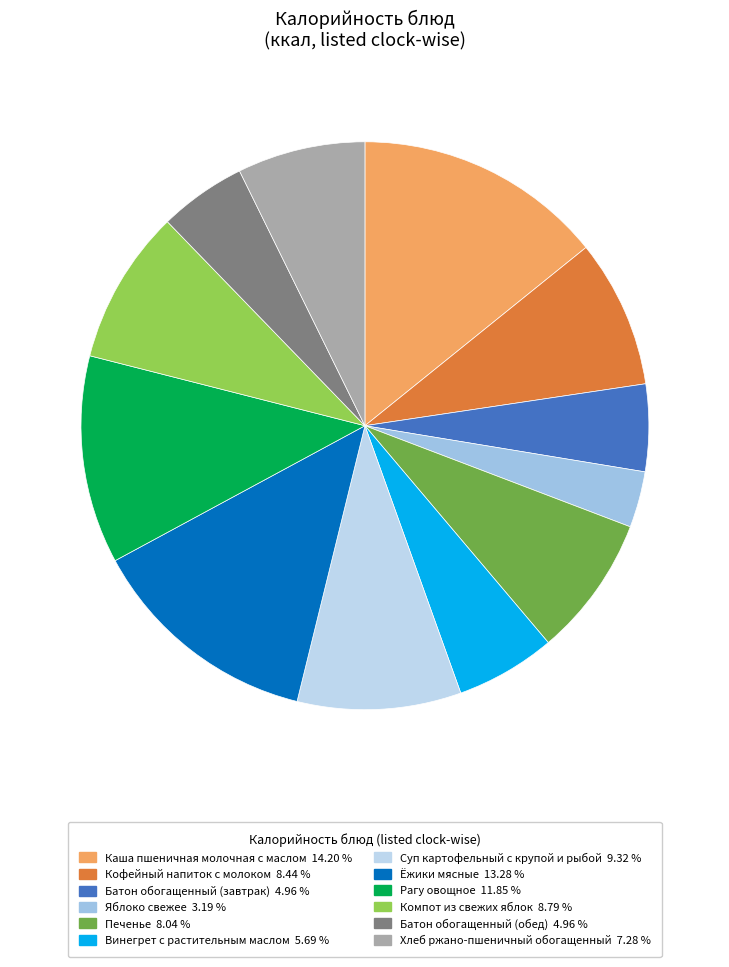

What portion of the pie excludes Винегрет с растительным маслом?

94.3%